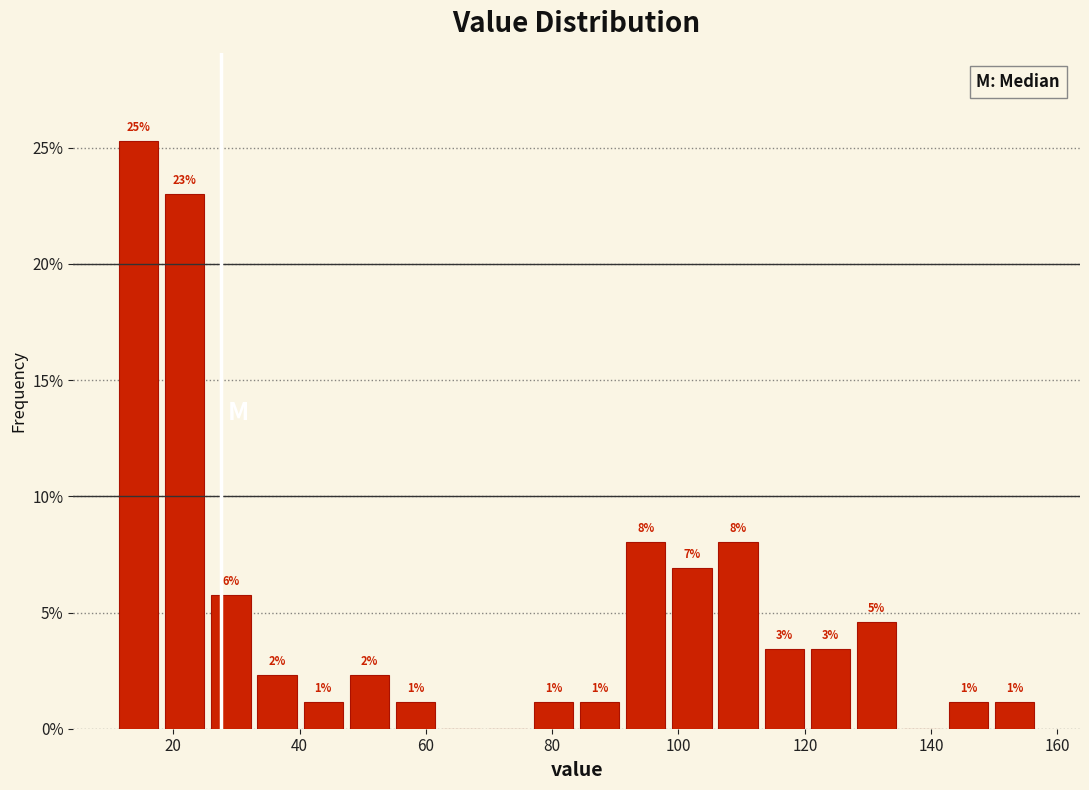

Around what value on the x-axis is the tallest bar? Give the approximate position of its centre, as read against the axis.

14